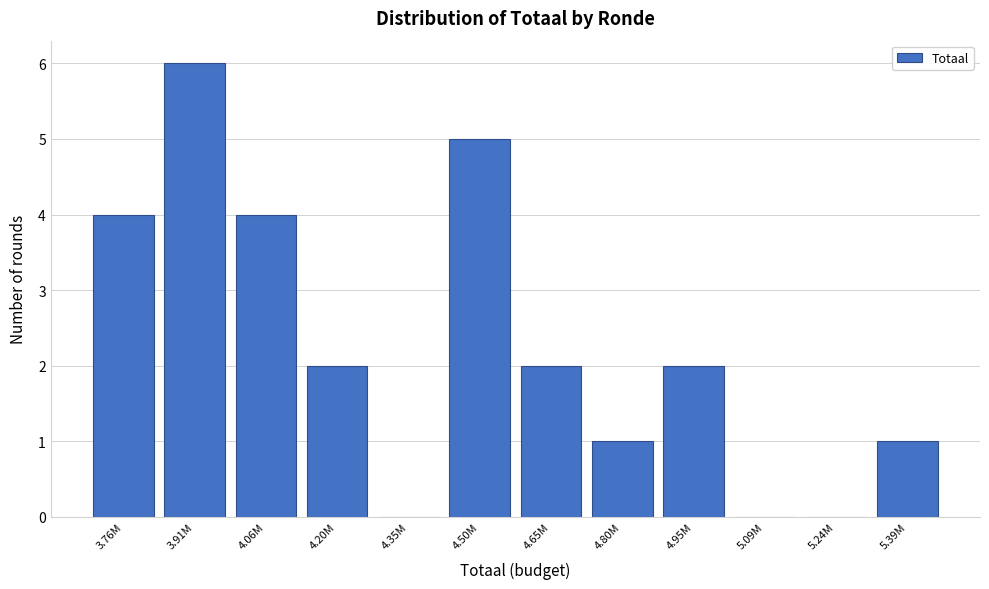

Reading right to left, extract all data points from this chart.

5.39M=1	5.24M=0	5.09M=0	4.95M=2	4.80M=1	4.65M=2	4.50M=5	4.35M=0	4.20M=2	4.06M=4	3.91M=6	3.76M=4